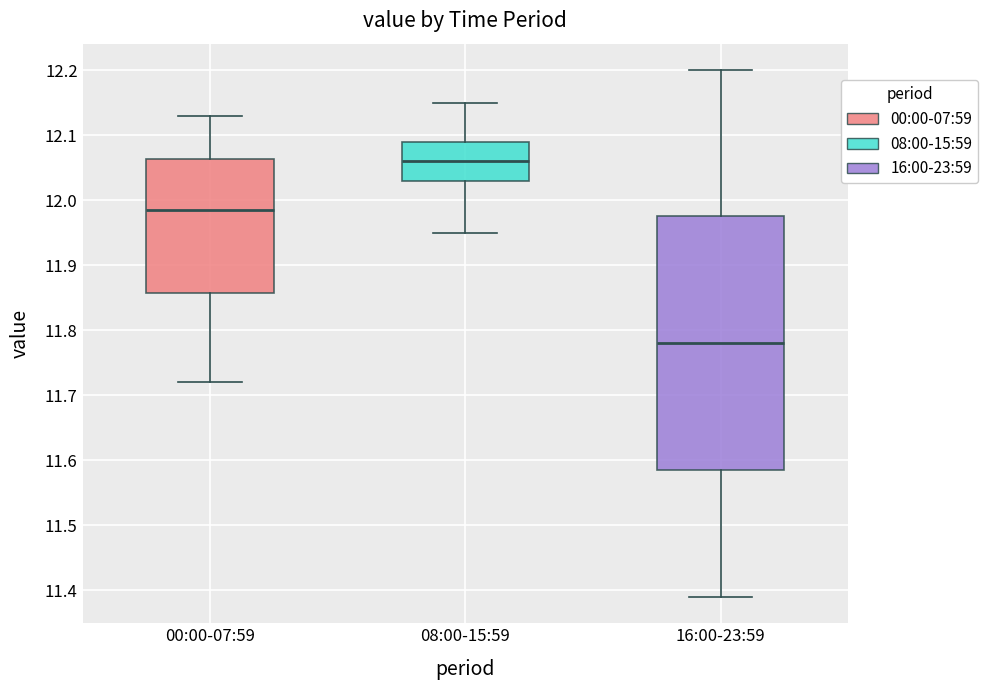

Which box is the tallest, from its lower edge to its upper edge?

16:00-23:59